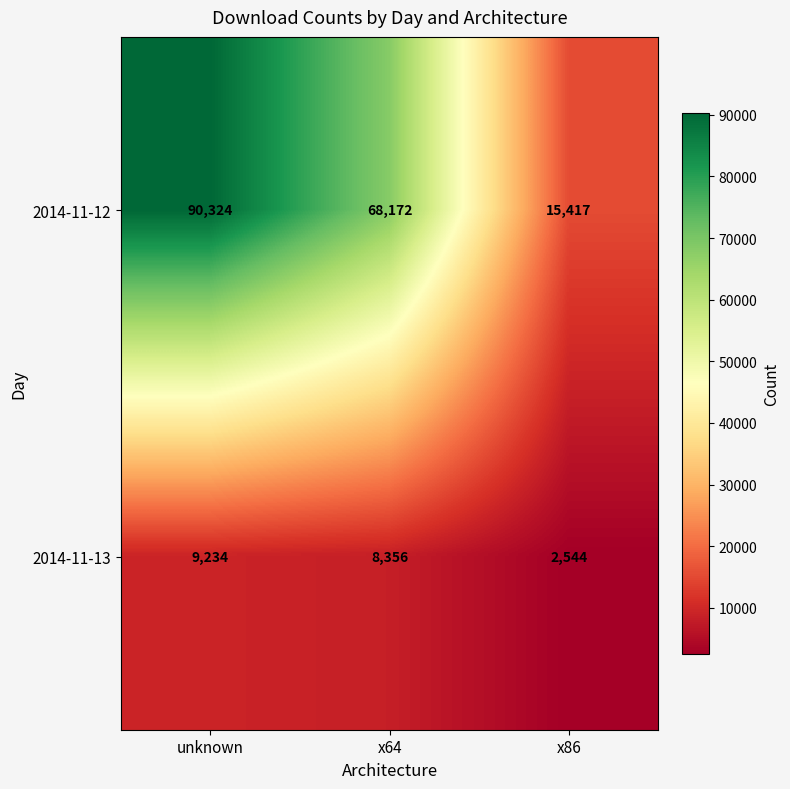

Reading left to right, list all the values displayed in this chart.

2014-11-12: unknown=90324	x64=68172	x86=15417
2014-11-13: unknown=9234	x64=8356	x86=2544